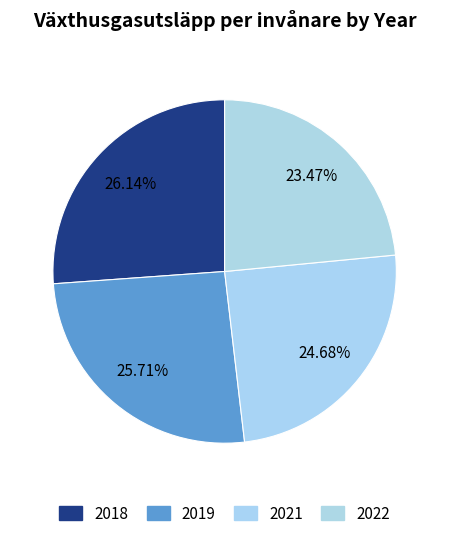

Is there any slice that represents more than half of the pie?

No